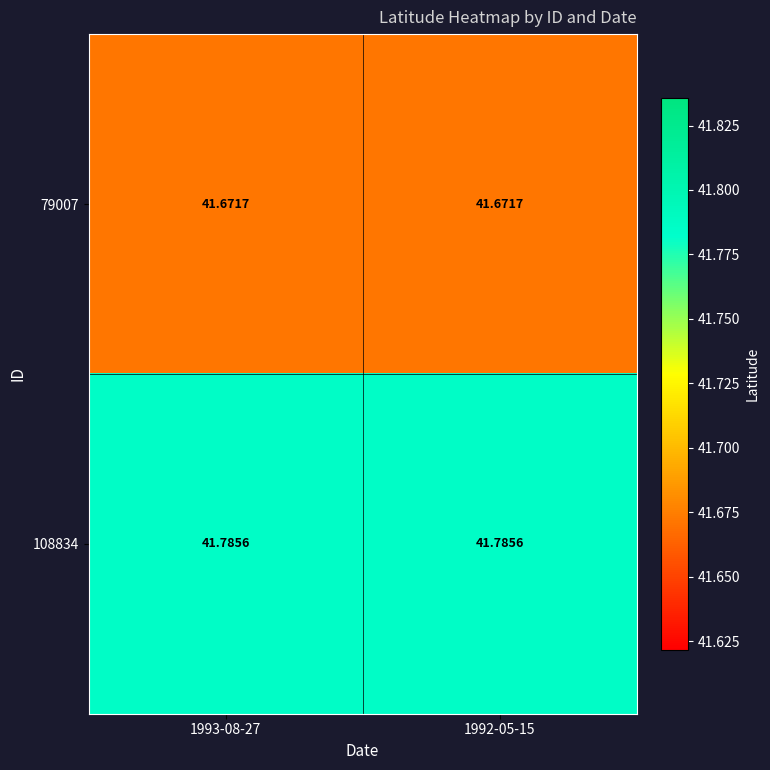

What is the minimum value shown in the chart?

41.7